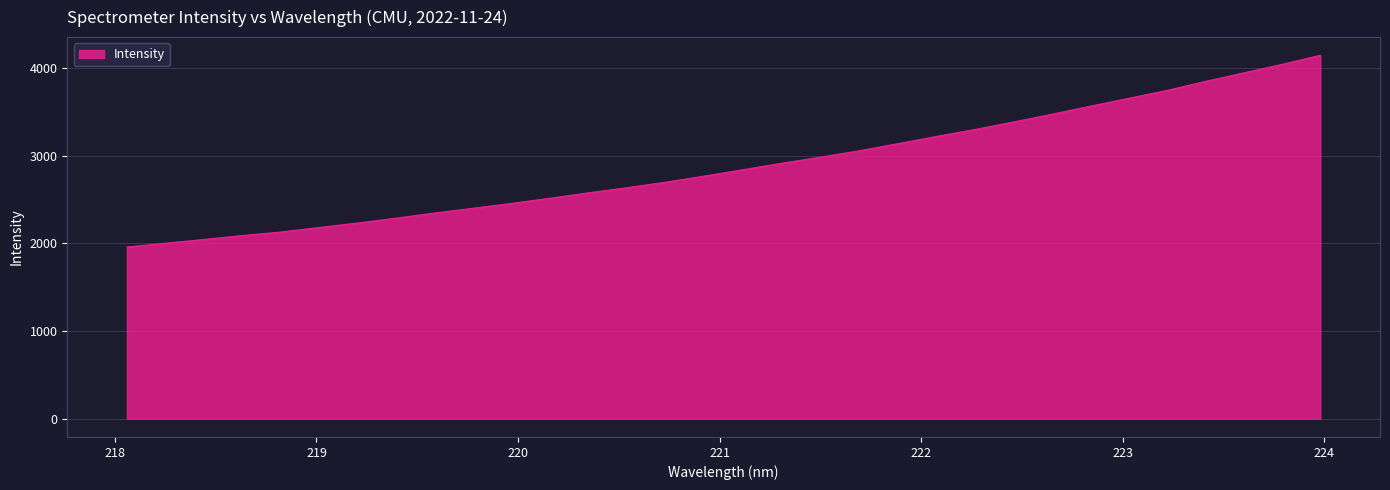

What is the minimum value shown in the chart?

1959.8